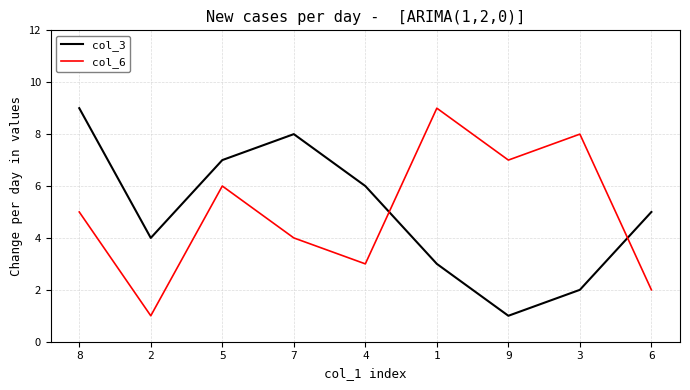

Which series ends up on top after the final intersection of col_6 and col_3?

col_3